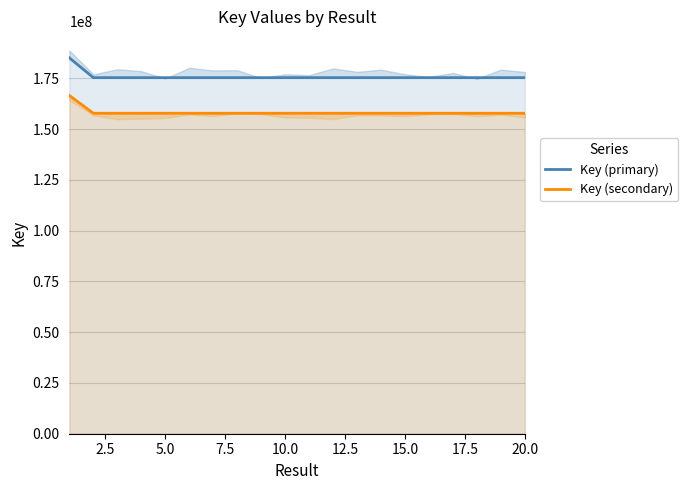

Does the chart have visible grid lines?

Yes